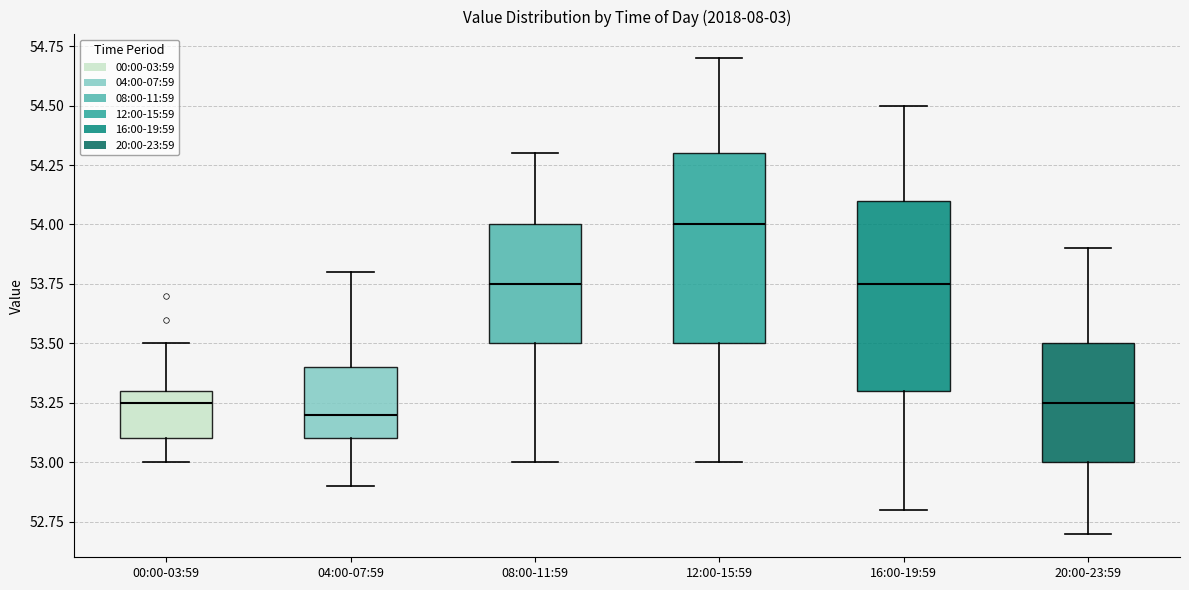

Where does the upper whisker of the box for 00:00-03:59 end on the y-axis? The values are not printed on the chart, so give them approximately, as read against the axis.

53.50